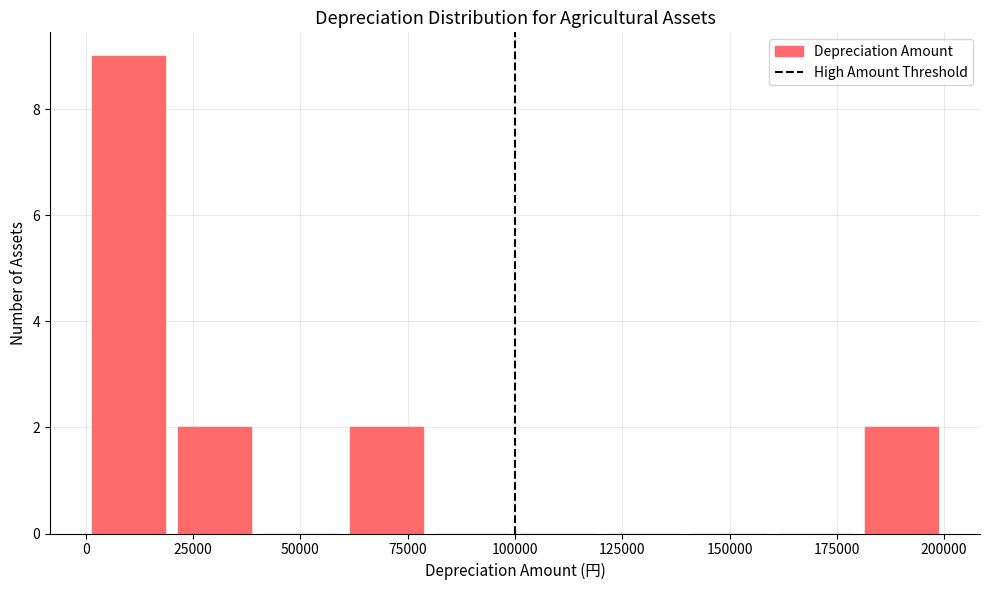

Reading left to right, list every bar in this chart as the range it spans on the x-axis followed by its height. The values are not printed on the chart, so give them approximately, as read against the axis.

0 to 20000: 9
20000 to 40000: 2
40000 to 60000: 0
60000 to 80000: 2
80000 to 100000: 0
100000 to 120000: 0
120000 to 140000: 0
140000 to 160000: 0
160000 to 180000: 0
180000 to 200000: 2